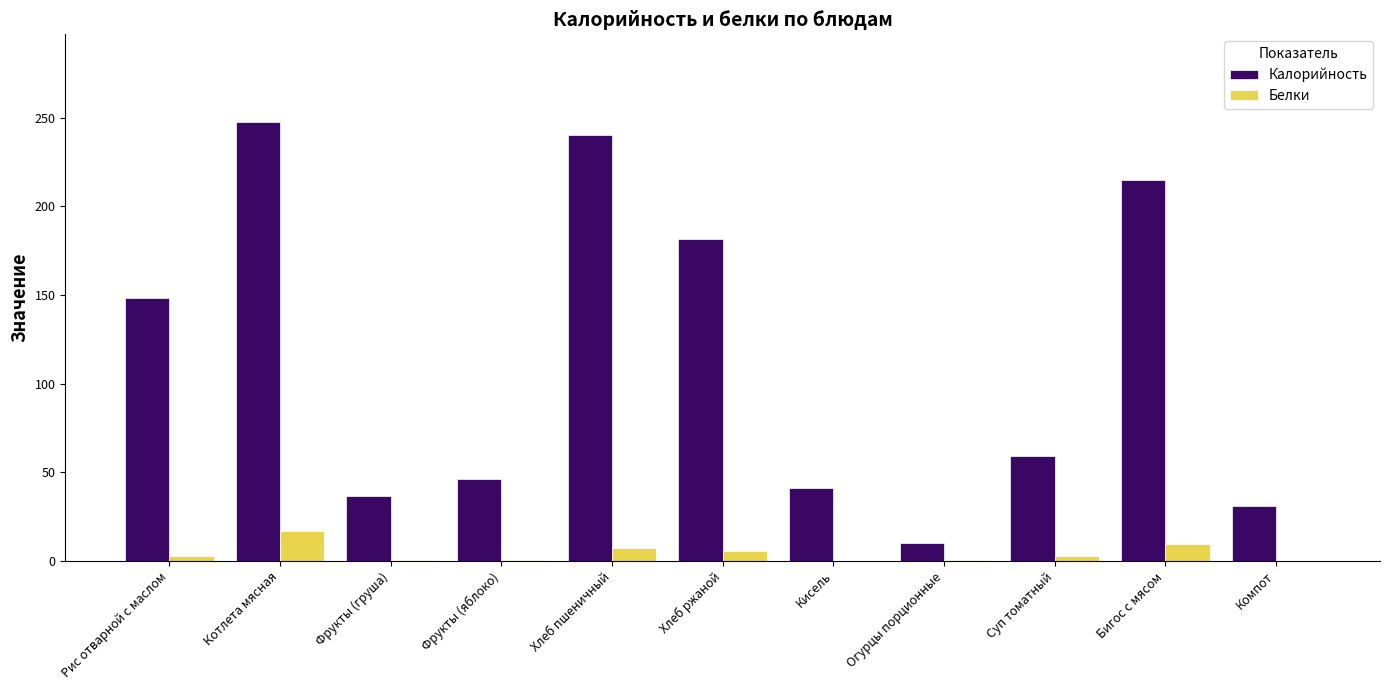

At which category is the sum across all series the highest?

Котлета мясная